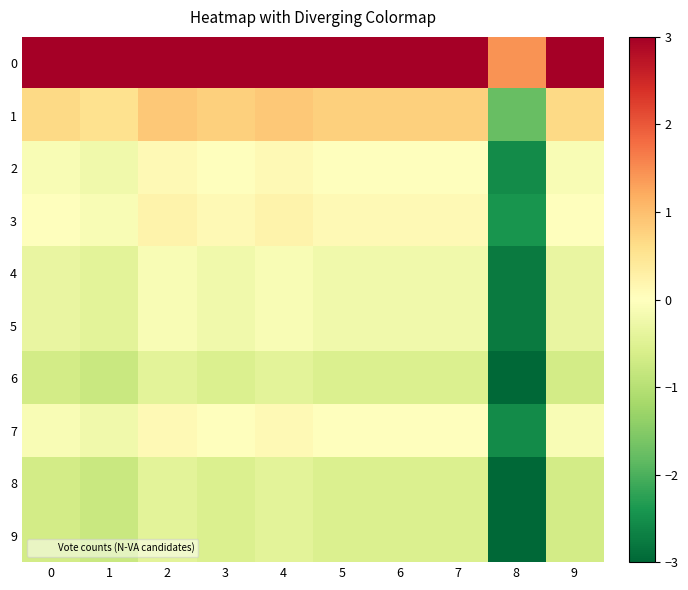

How many data points does each series have?

10